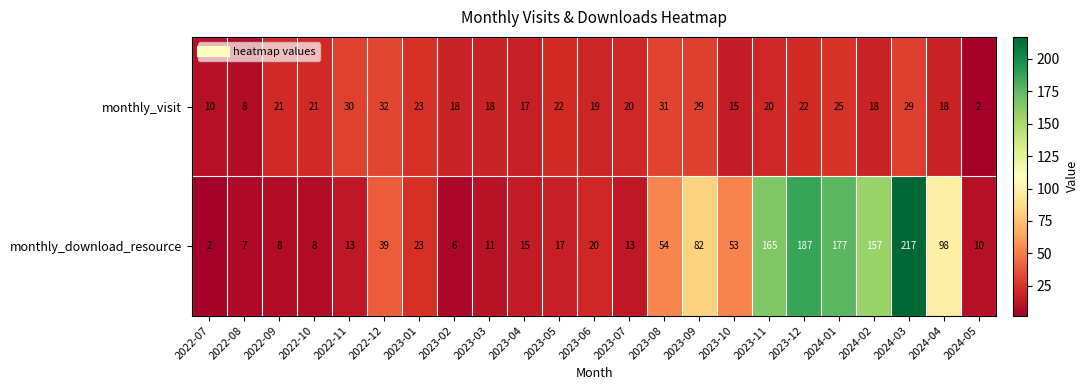

Is it true that monthly_download_resource equals 11 at 2023-03?

True